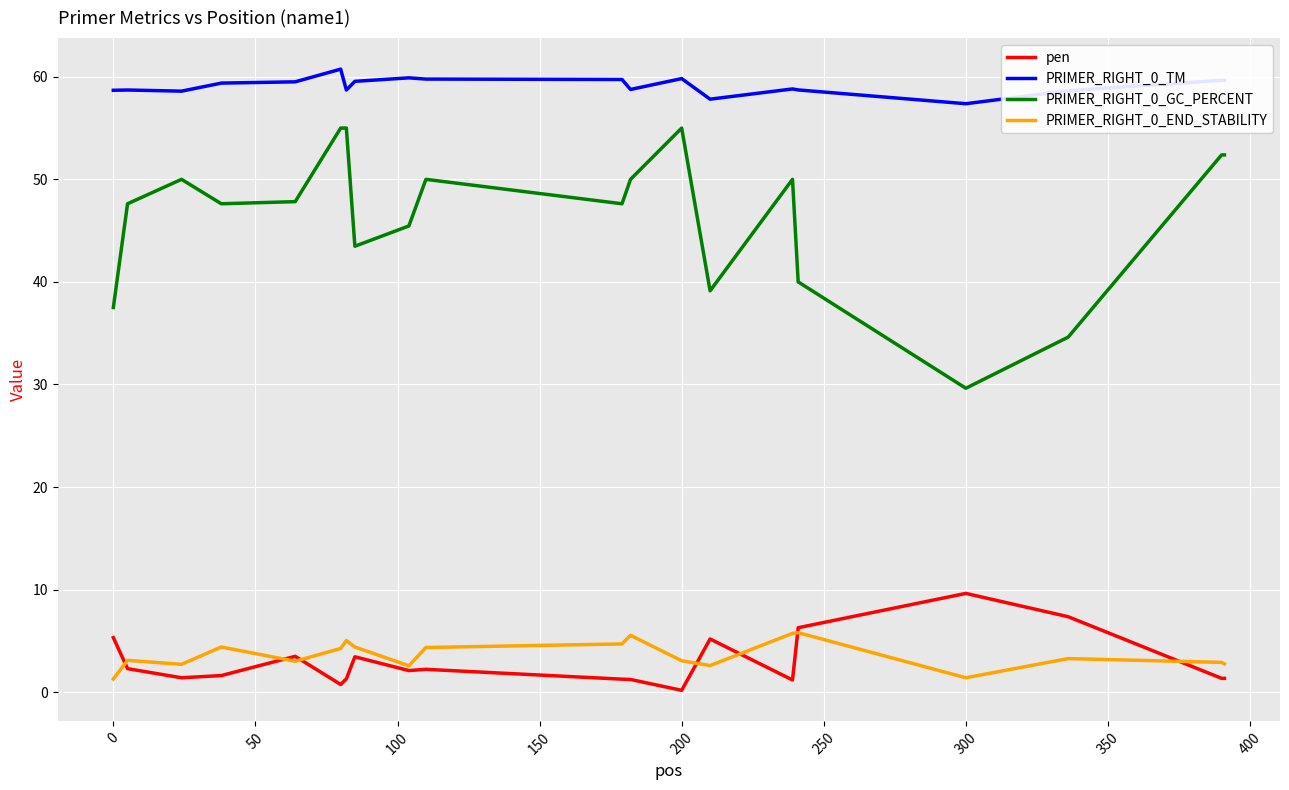

Which series has the largest range (max minus min)?

PRIMER_RIGHT_0_GC_PERCENT